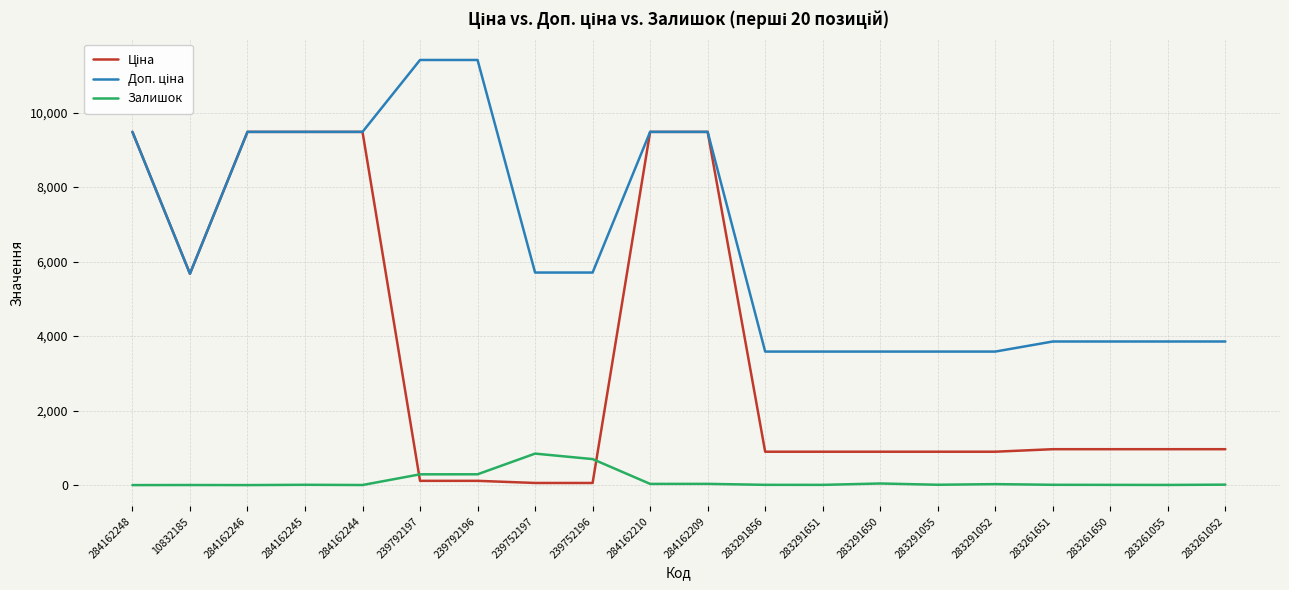

True or false: Залишок has a value of 33.0 at 284162209.

True